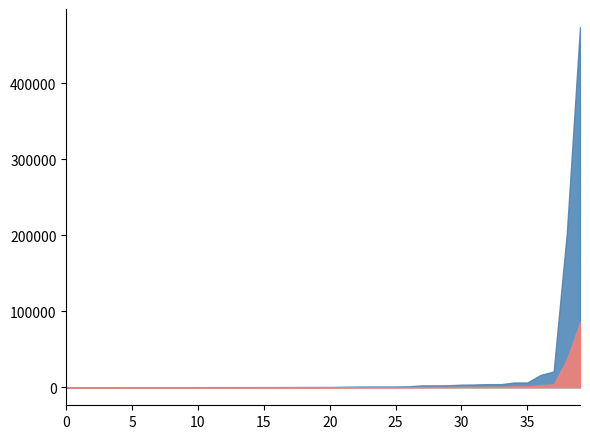

What is the maximum value shown in the chart?

474245.3